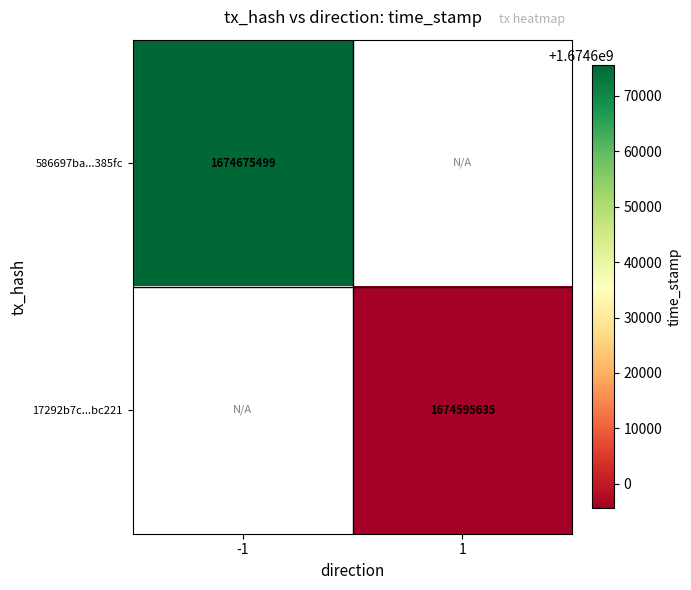

Is it true that 586697ba...385fc equals 1674675499 at -1?

True